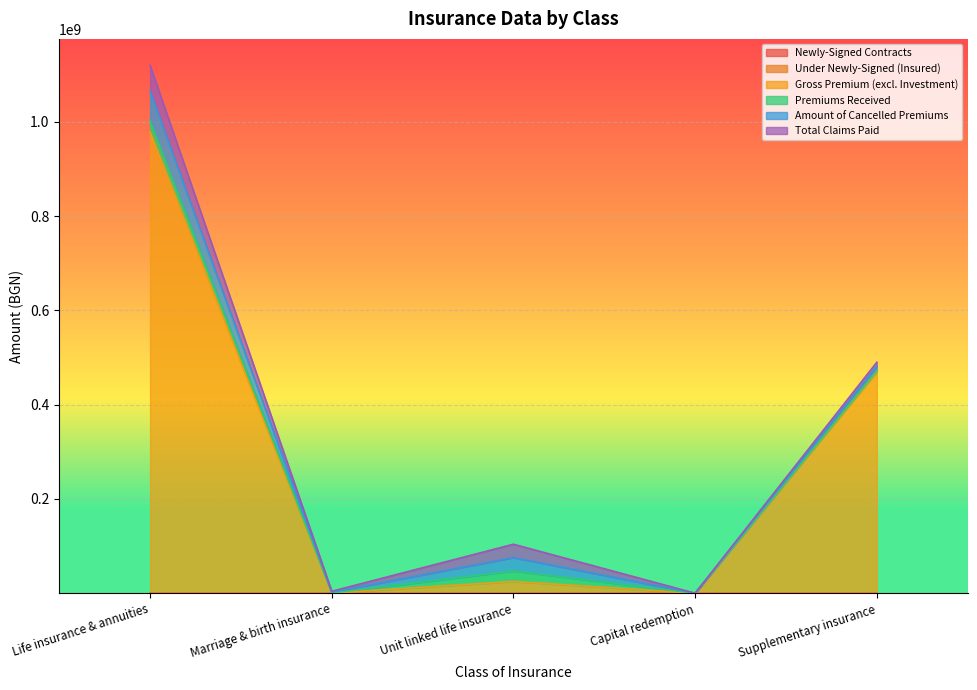

What is the greatest value displayed?

978222731.2